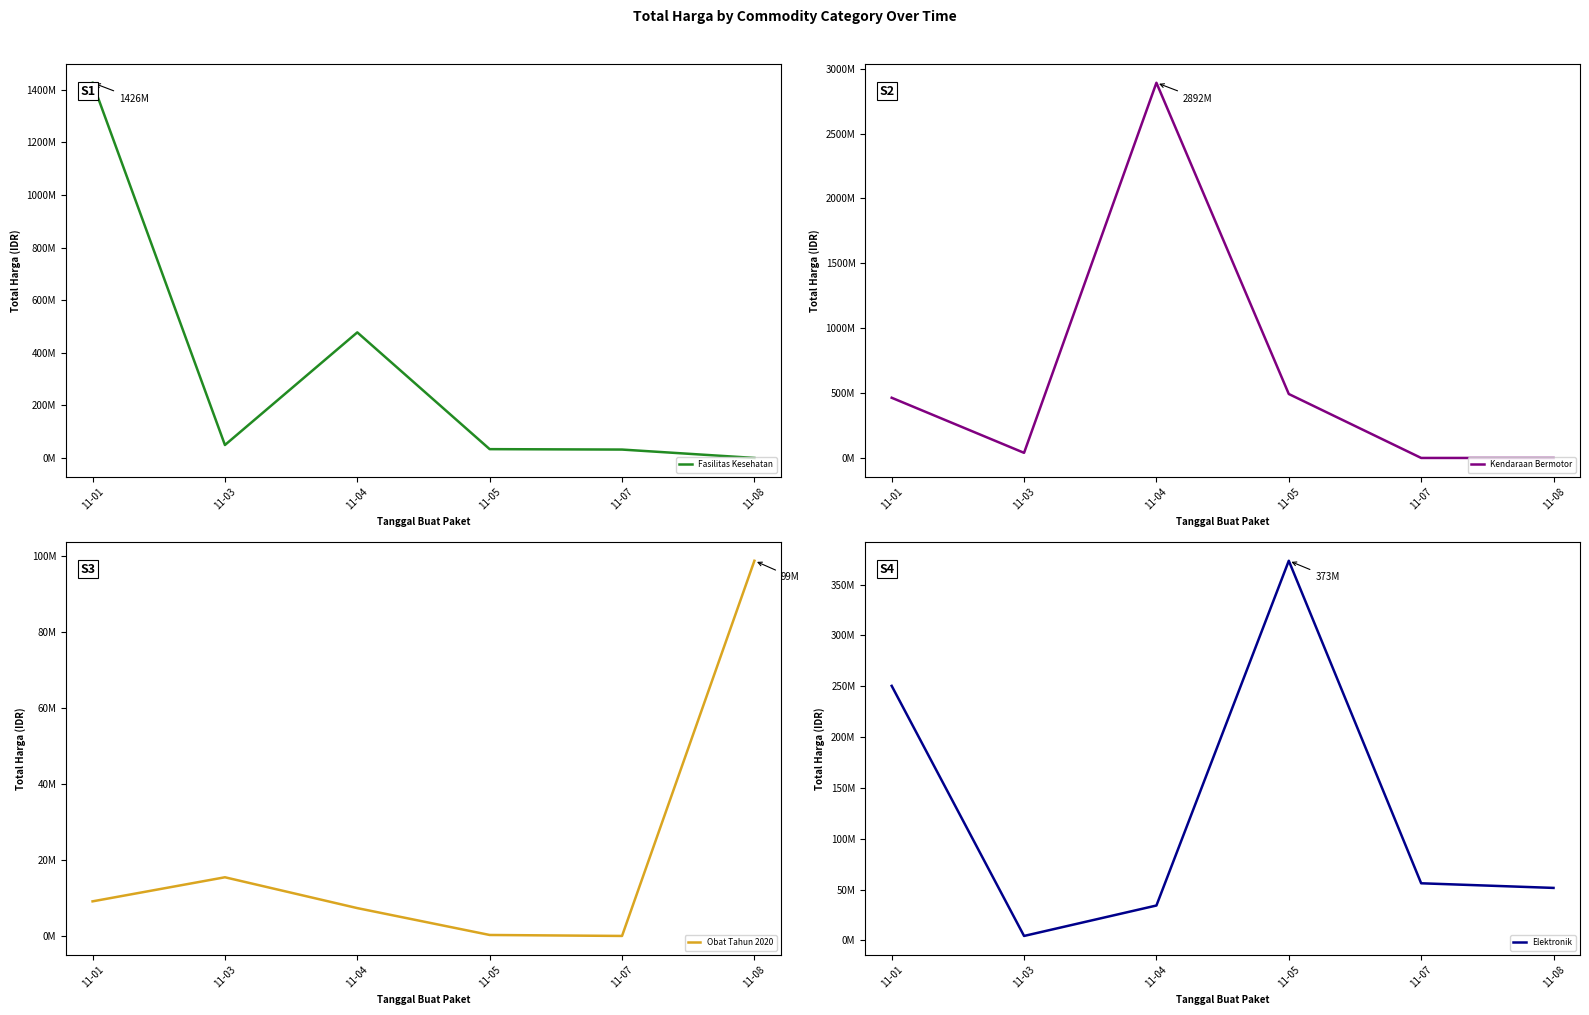

What is the greatest value displayed?

2892122000